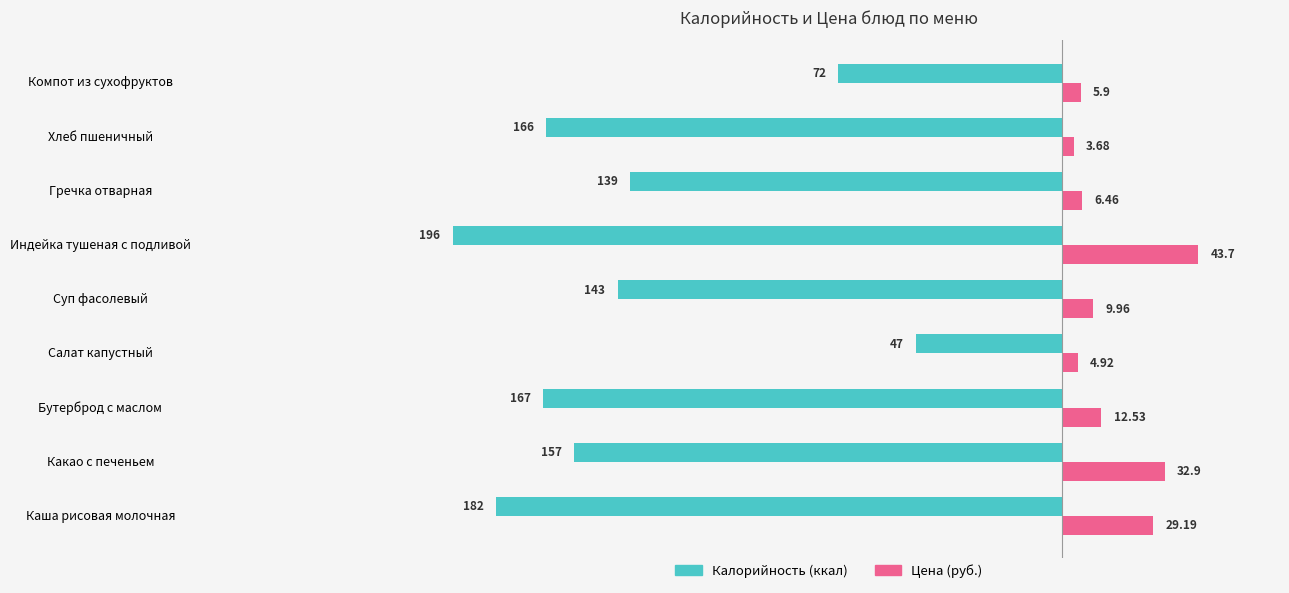

At which category is the sum across all series the highest?

Салат капустный